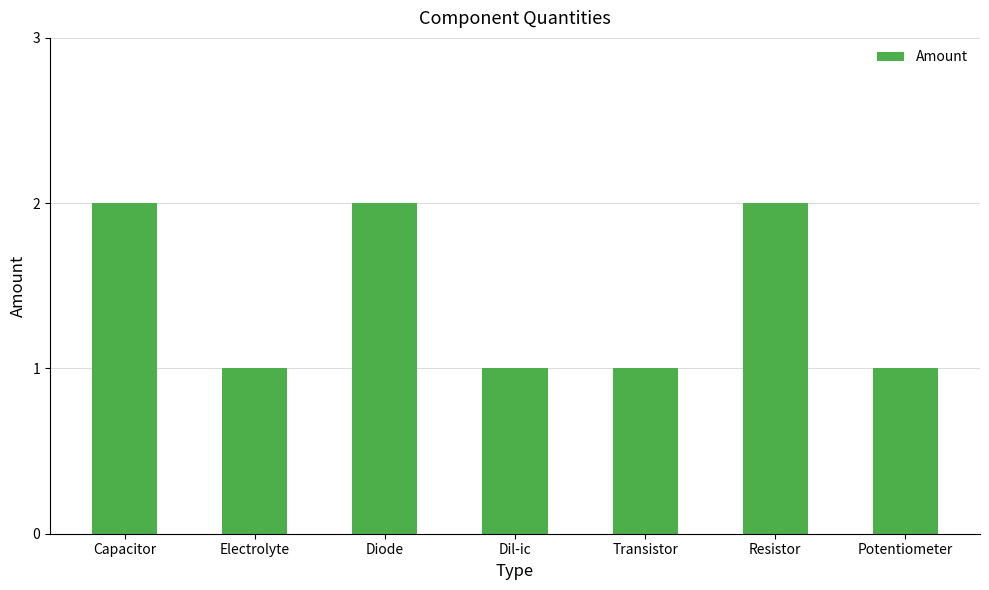

What is the label of the 7th bar from the left?

Potentiometer